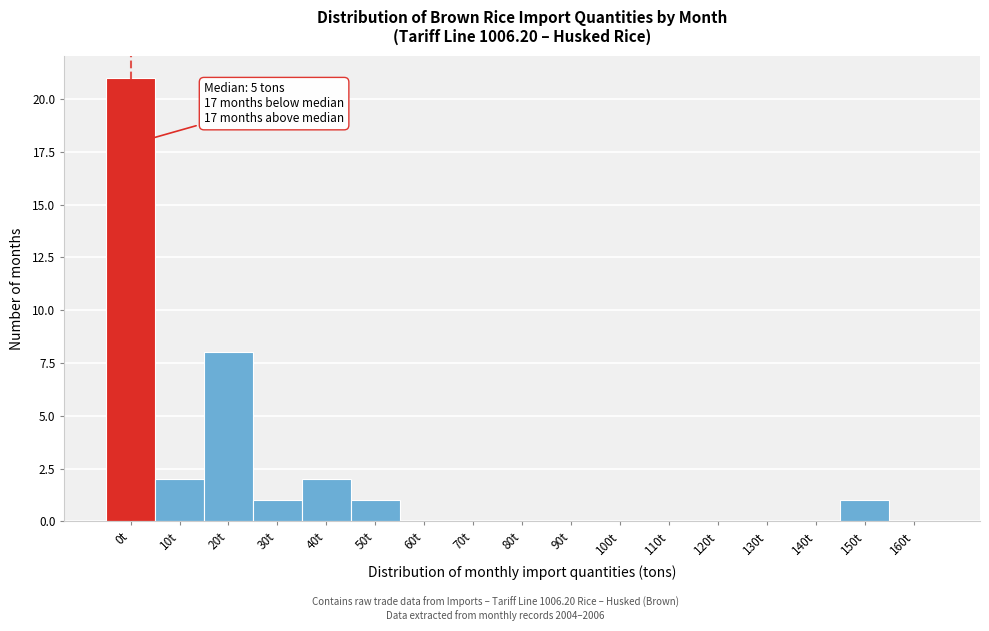

Reading left to right, list all the values displayed in this chart.

0t=21	10t=2	20t=8	30t=1	40t=2	50t=1	60t=0	70t=0	80t=0	90t=0	100t=0	110t=0	120t=0	130t=0	140t=0	150t=1	160t=0